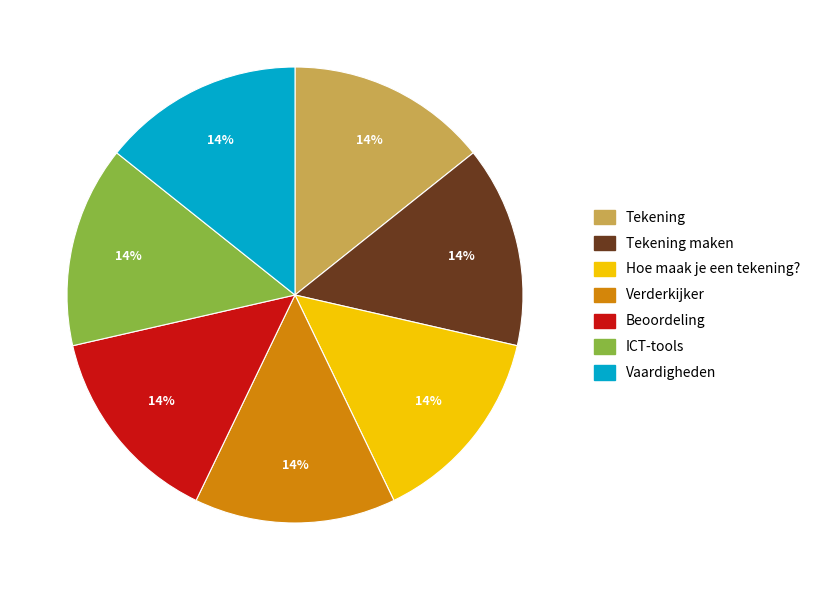

Approximately how many times larger is the value at Tekening compared to ICT-tools?

1.0